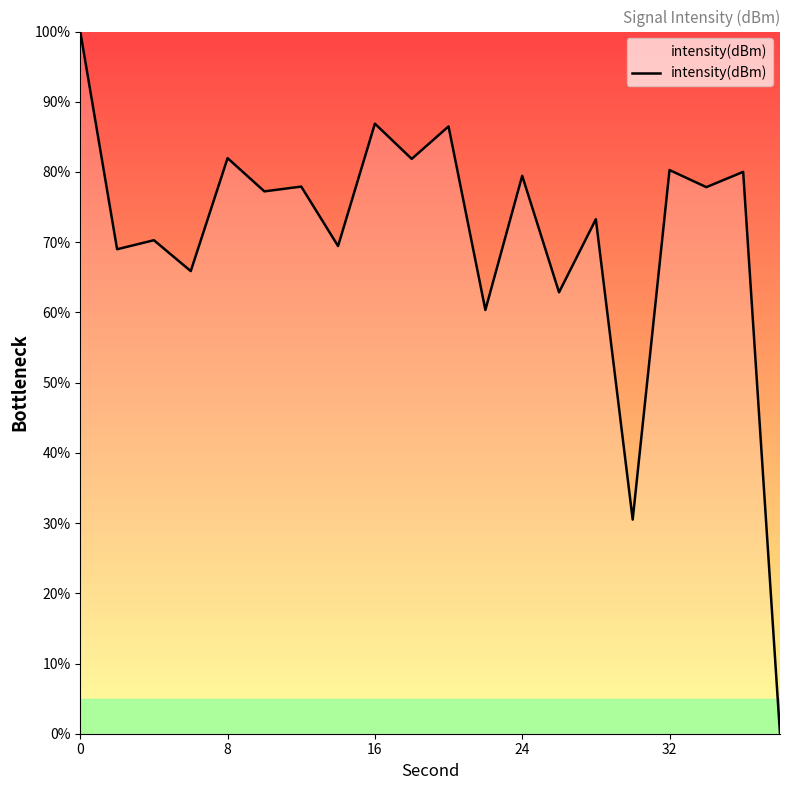

Read the value at 32.

80.3